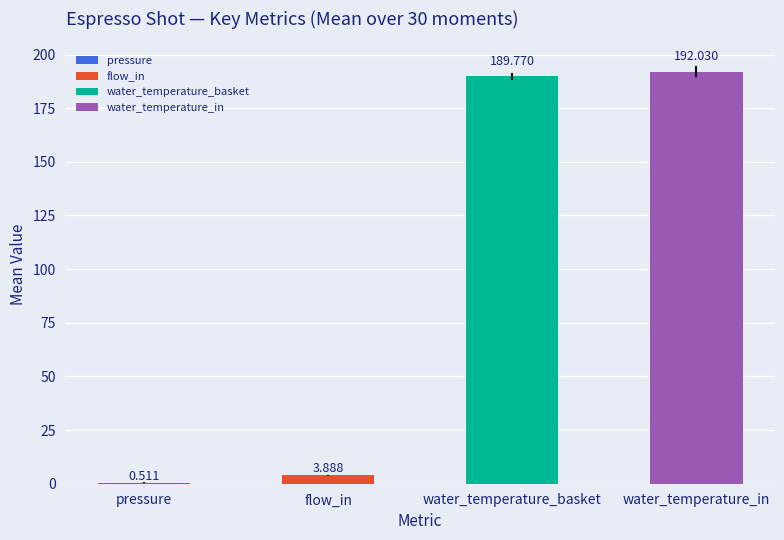

Which series has the largest range (max minus min)?

water_temperature_in